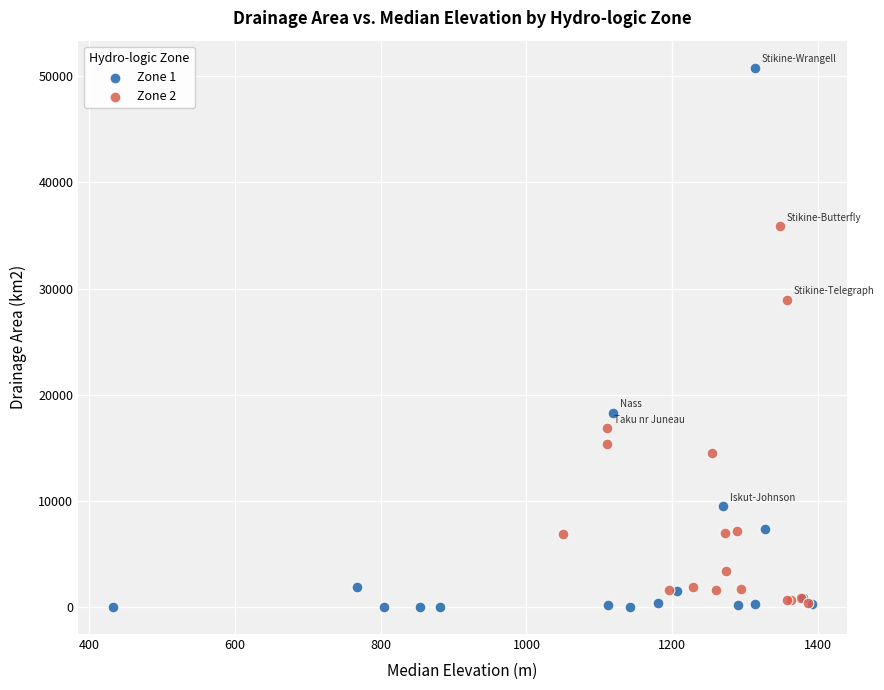

Which series contains the highest Y value?

Zone 1